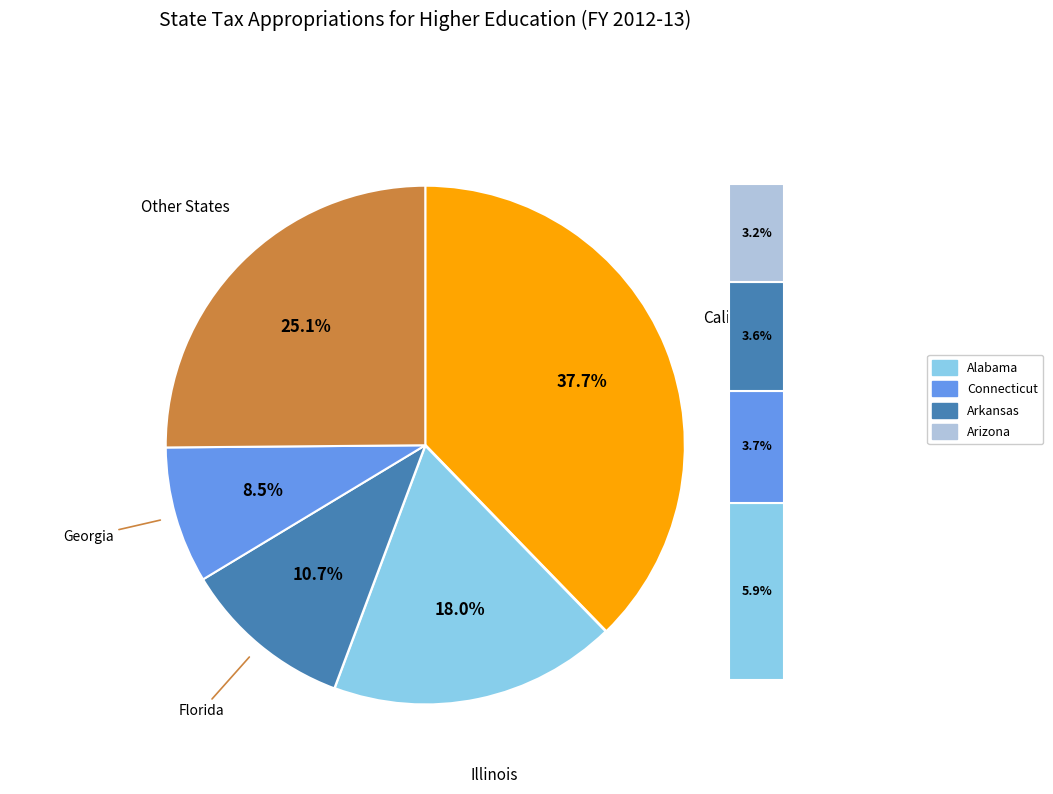

Is there a majority slice in this chart?

No